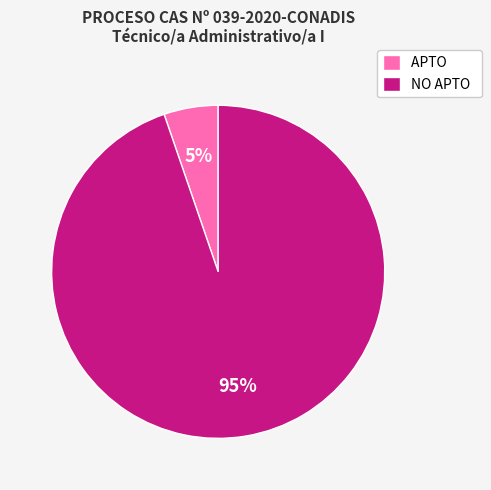

To the nearest percent, what is the combined percentage of APTO and NO APTO?

100%